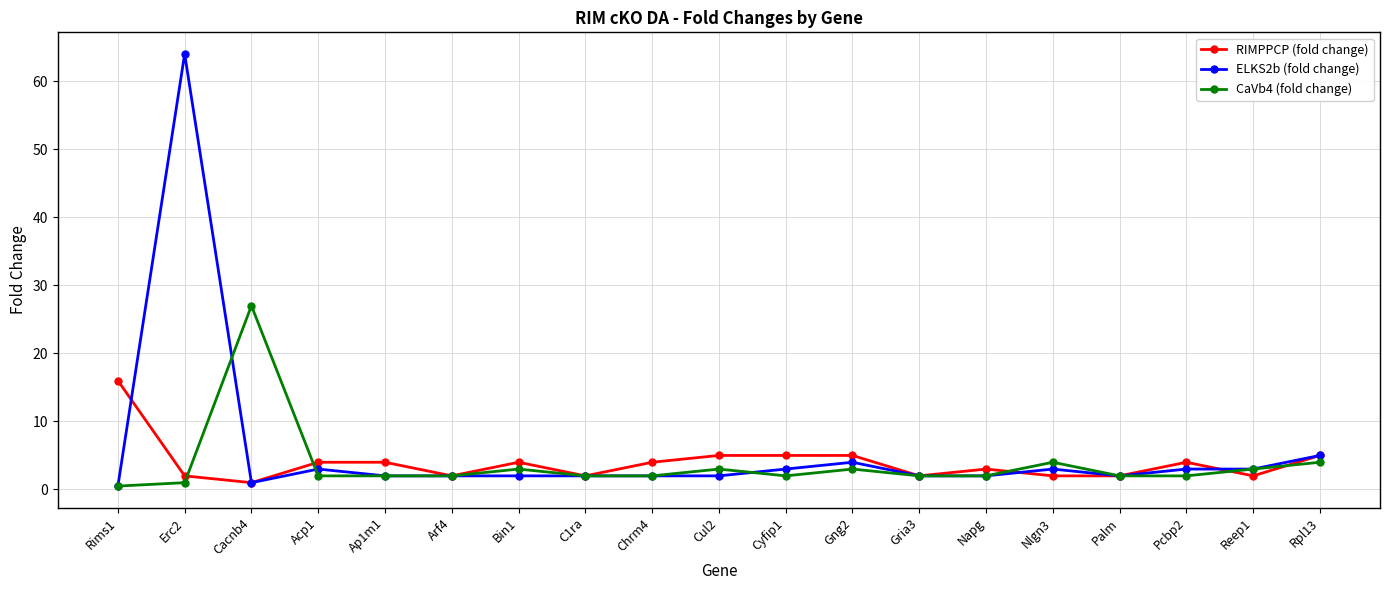

Where is the first local maximum for CaVb4 (fold change)?

Cacnb4